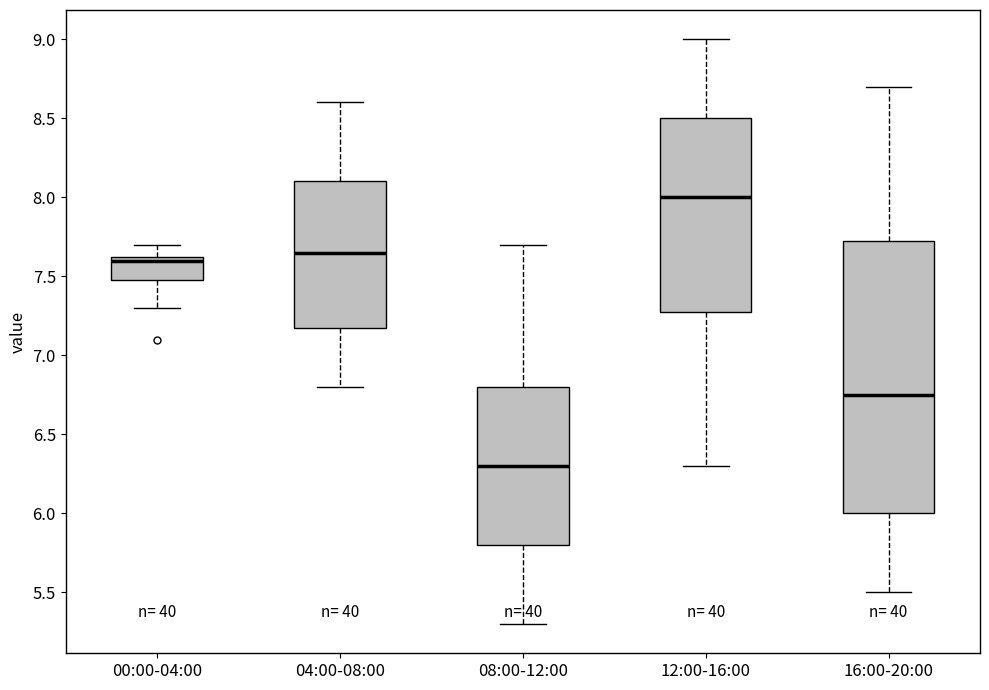

Reading left to right, transcribe this box plot: for each box, give where its median line is, the range the box spans, and where its two whiskers end, as read against the y-axis. The values are not printed on the chart, so give them approximately, as read against the axis.

00:00-04:00: median 7.60, box 7.50 to 7.65, whiskers 7.30 to 7.70
04:00-08:00: median 7.65, box 7.20 to 8.10, whiskers 6.80 to 8.60
08:00-12:00: median 6.30, box 5.80 to 6.80, whiskers 5.30 to 7.70
12:00-16:00: median 8.00, box 7.30 to 8.50, whiskers 6.30 to 9.00
16:00-20:00: median 6.75, box 6.00 to 7.75, whiskers 5.50 to 8.70